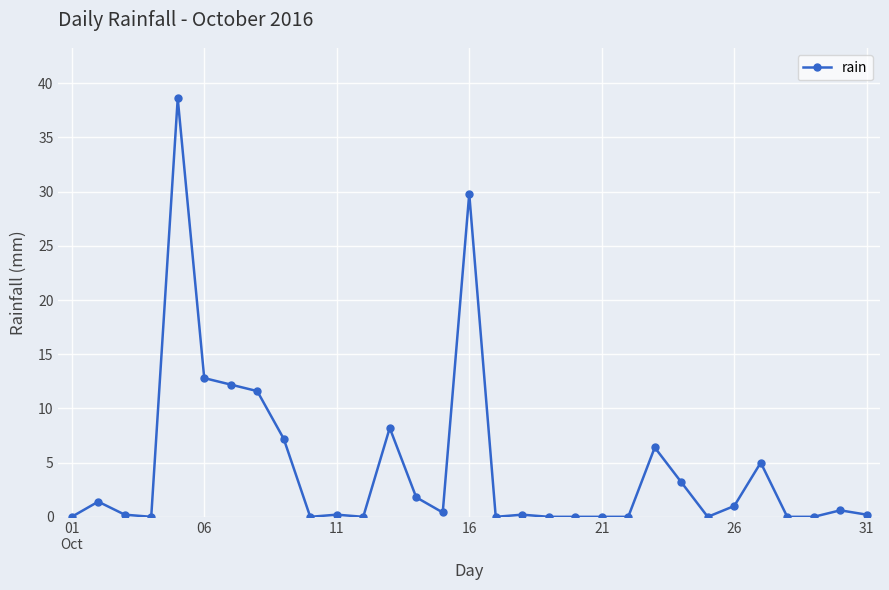

What is the greatest value displayed?

38.6